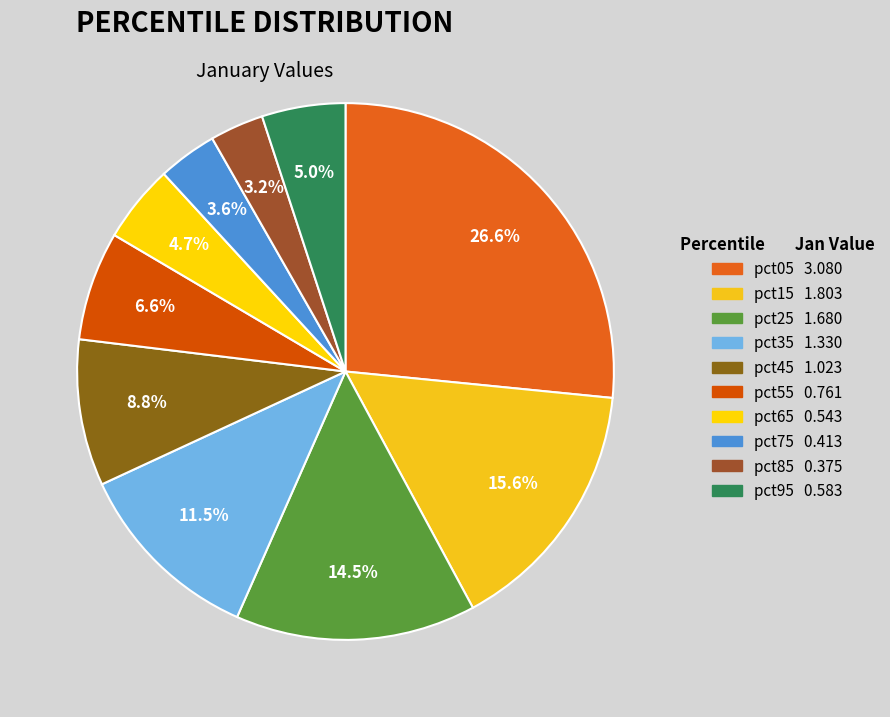

Is there a majority slice in this chart?

No